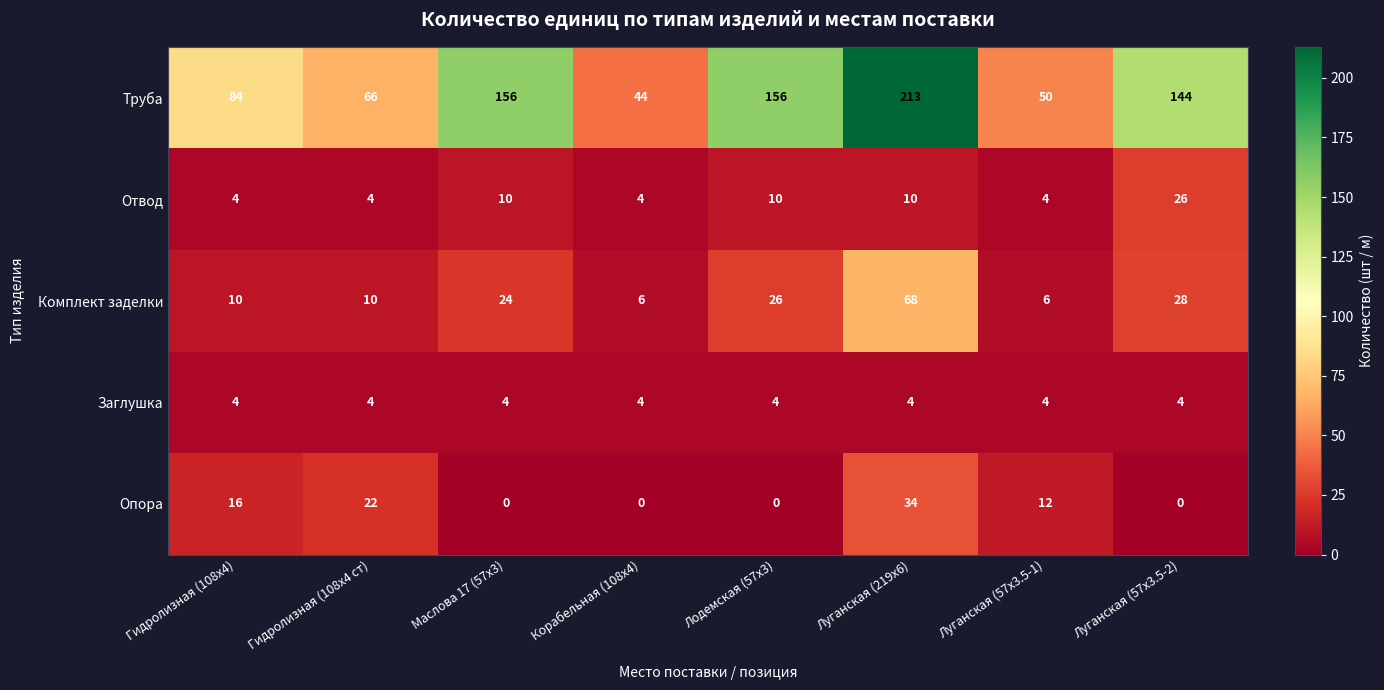

What is the highest value of the Отвод series?

26